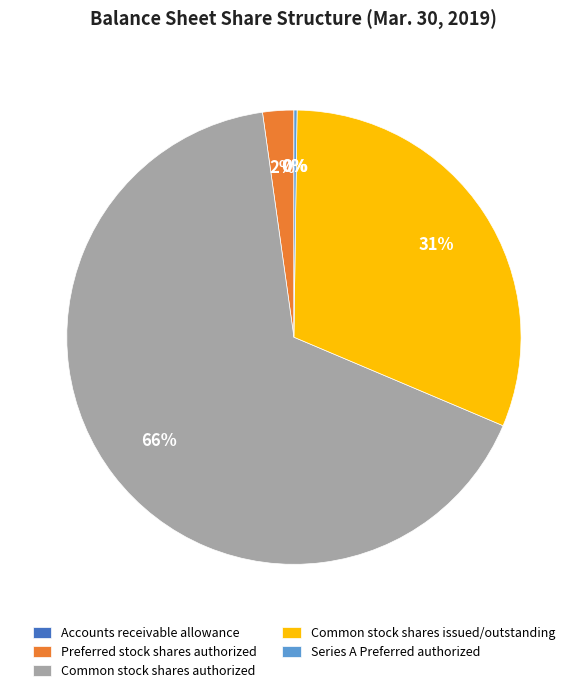

Approximately how many times larger is the value at Common stock shares authorized compared to Common stock shares issued/outstanding?

2.1